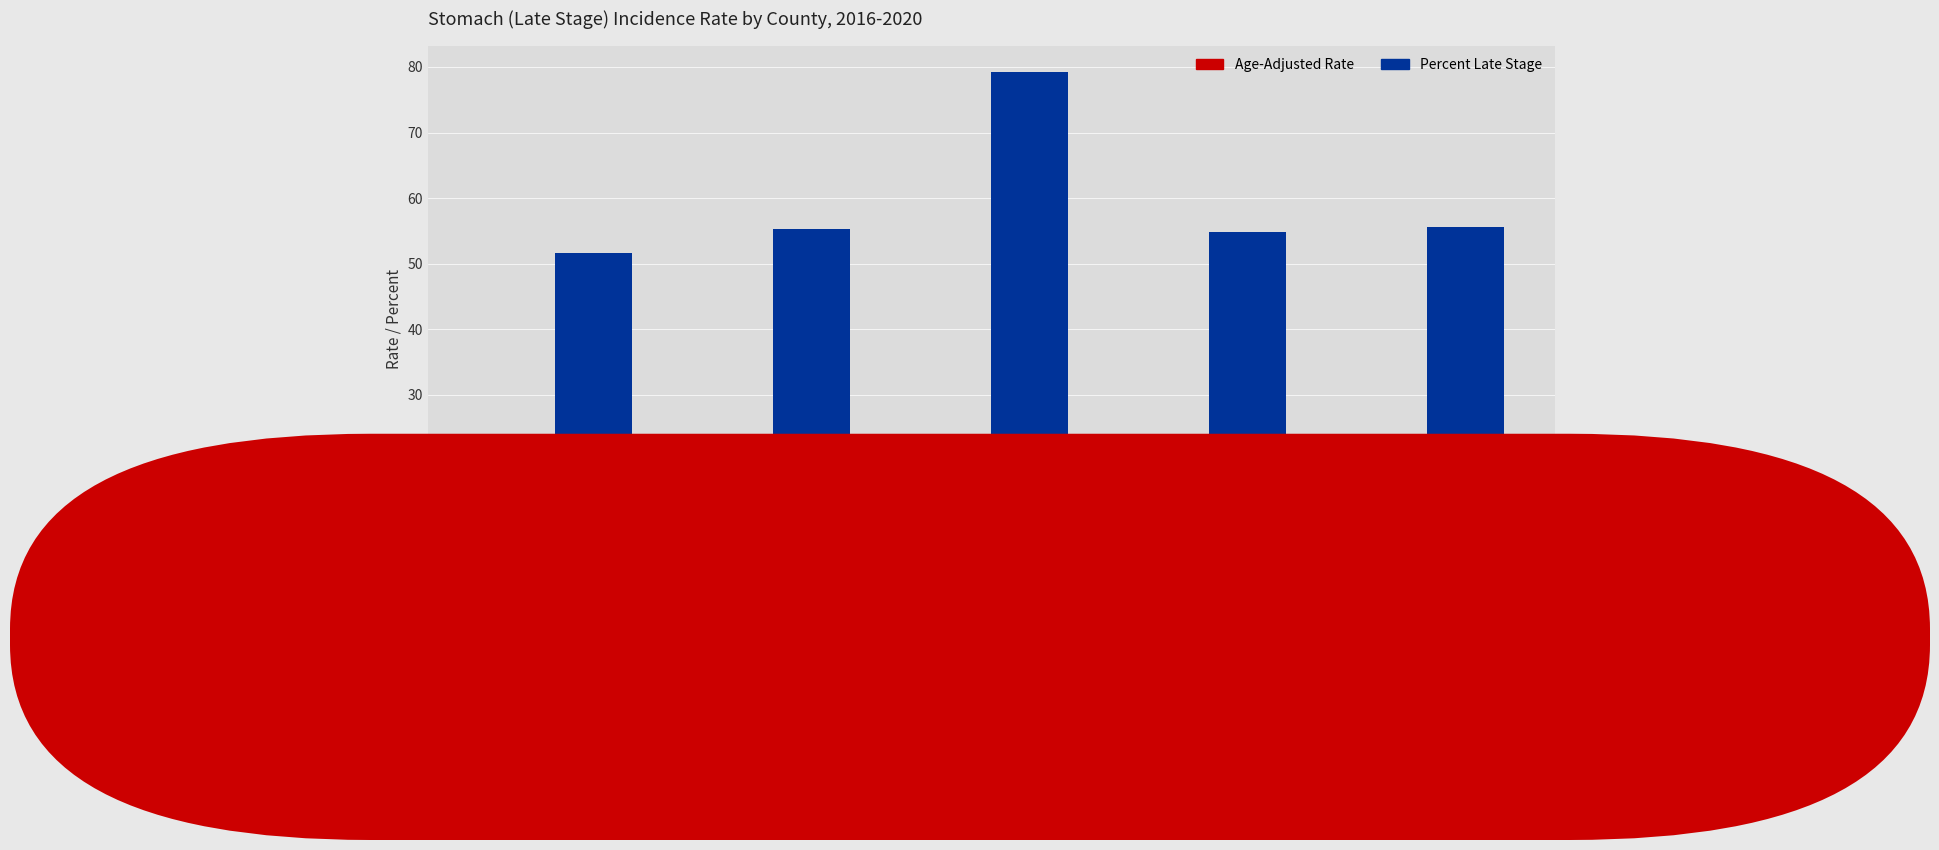

What is the smallest value displayed?

3.2